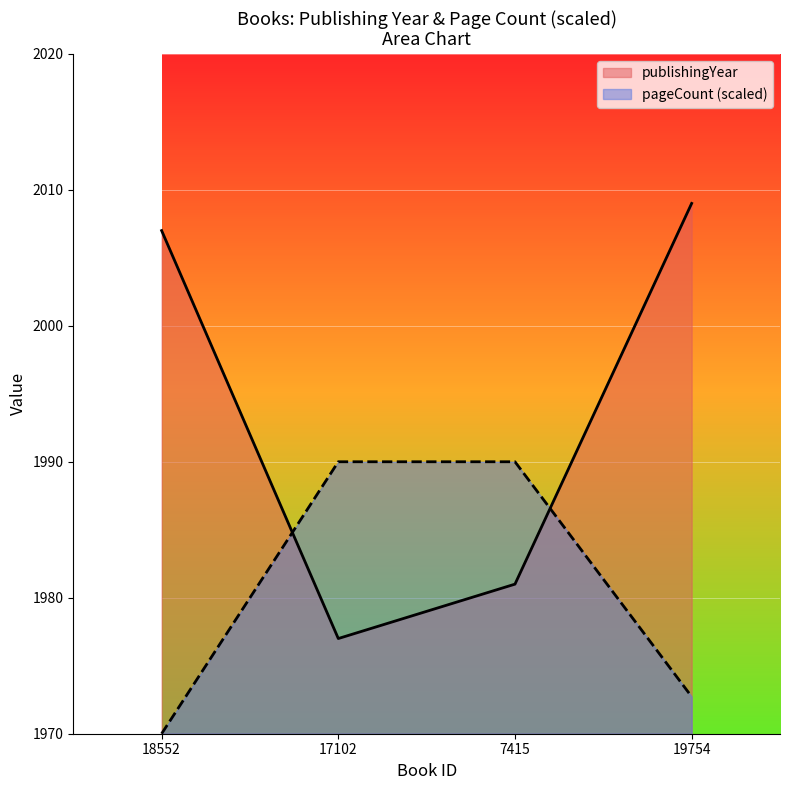

What is the maximum value shown in the chart?

2009.0